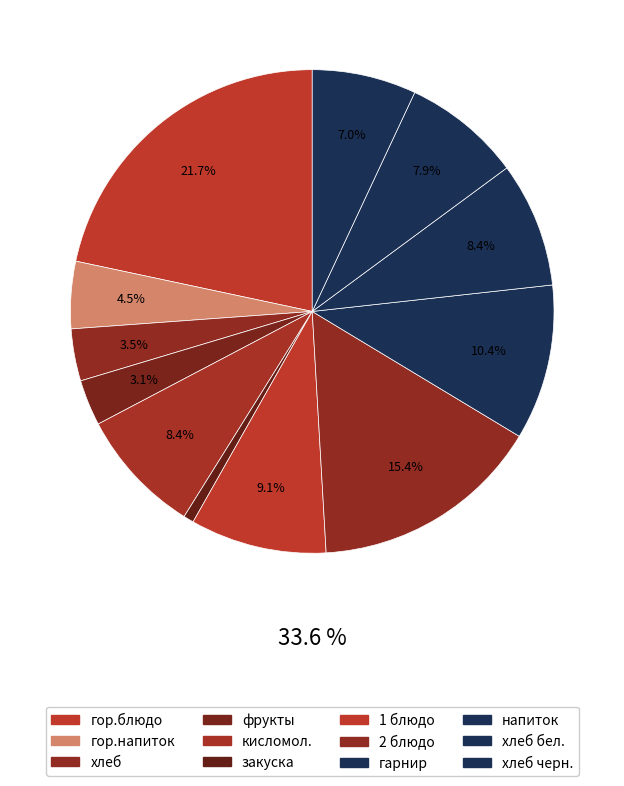

Which category has the biggest portion of the pie?

гор.блюдо